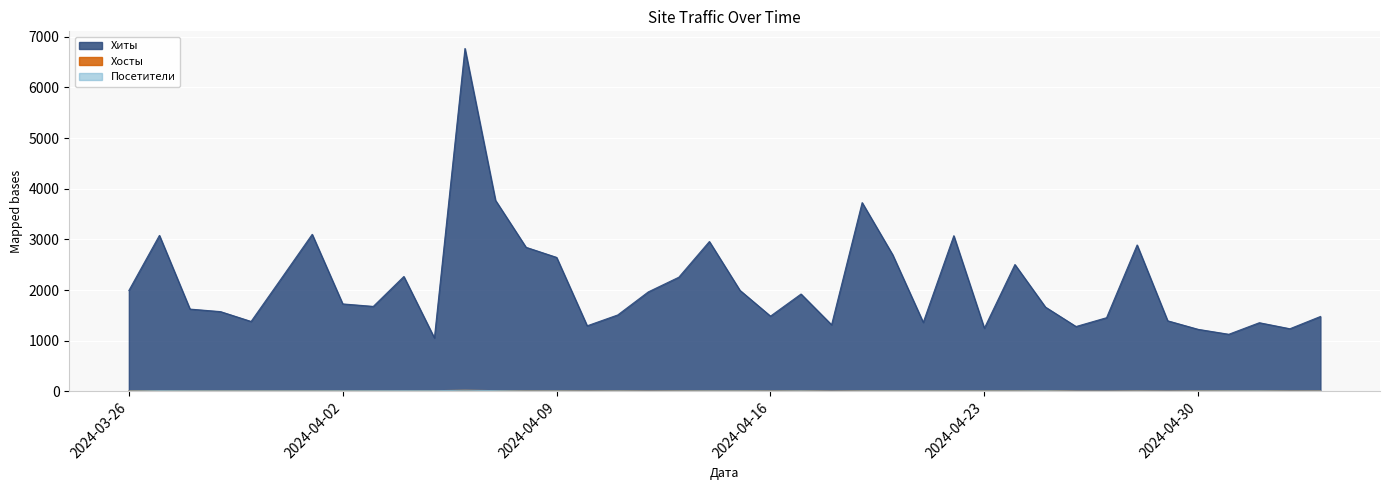

The Посетители series shows 16 at 2024-03-27. True or false?

True